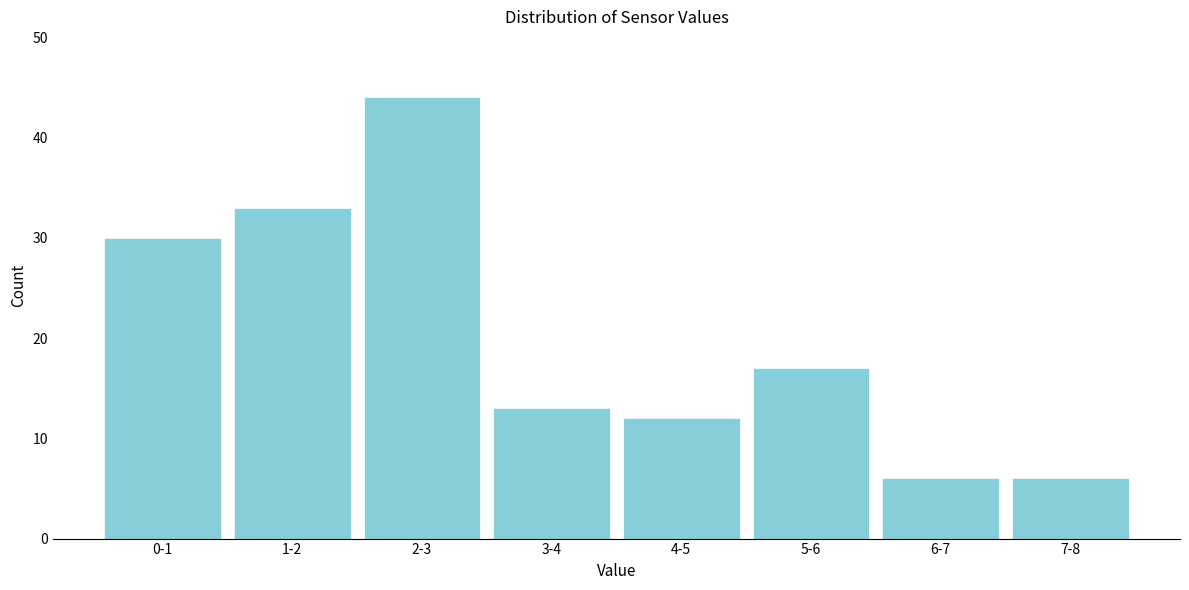

Reading right to left, what are all the values shown in this chart?

7-8=6	6-7=6	5-6=17	4-5=12	3-4=13	2-3=44	1-2=33	0-1=30